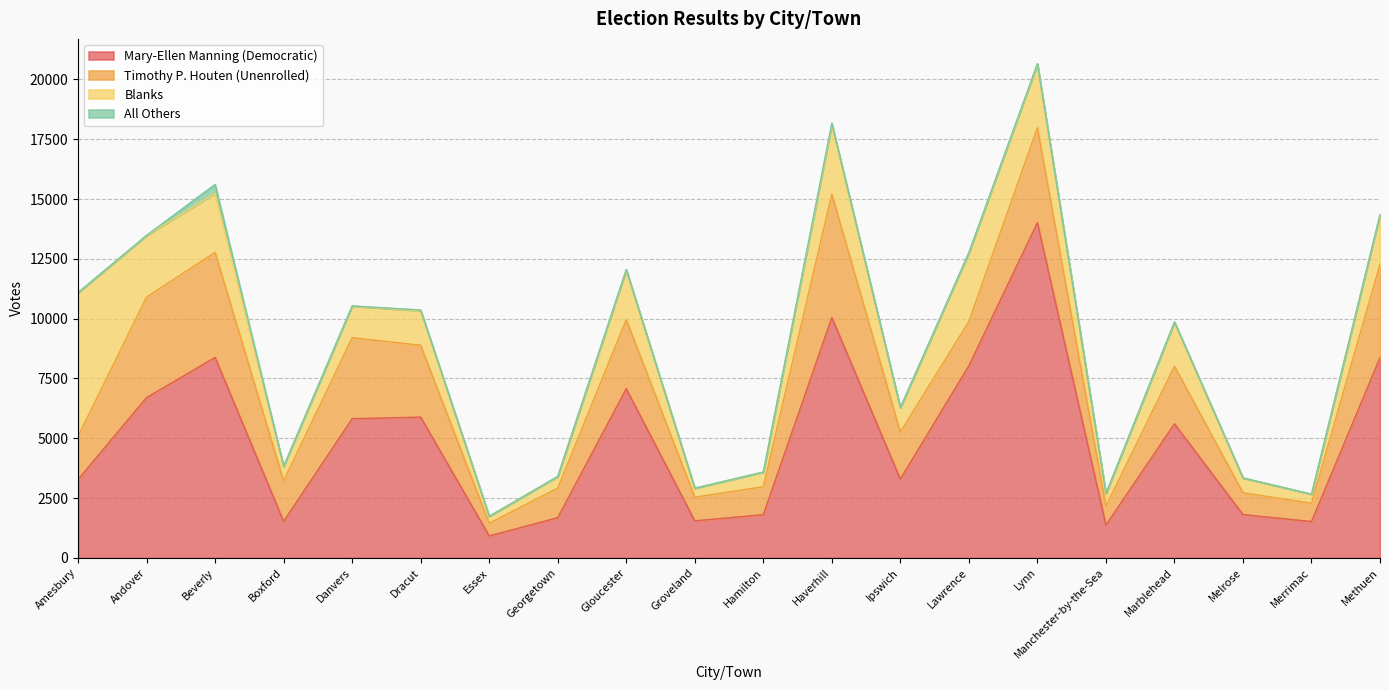

What is the value of the Mary-Ellen Manning (Democratic) point at the 8th from the left?

1678